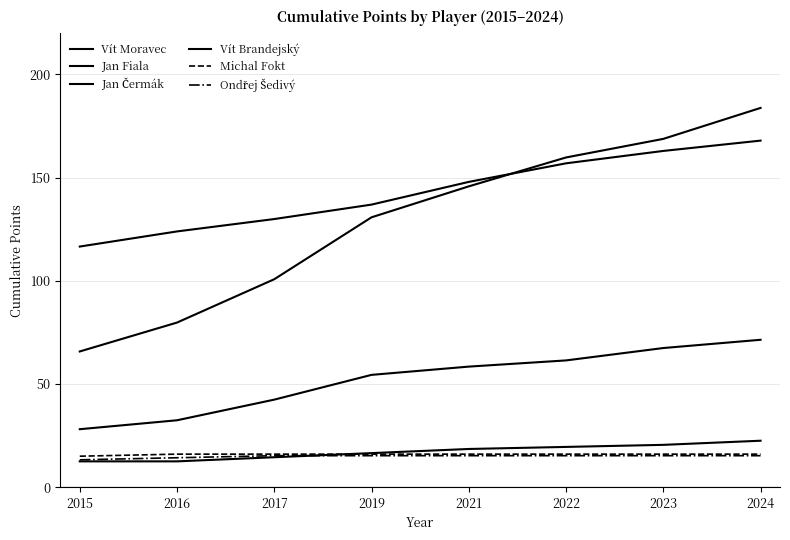

List the labels in order of Ondřej Šedivý value, smallest first.

2015, 2016, 2017, 2019, 2021, 2022, 2023, 2024